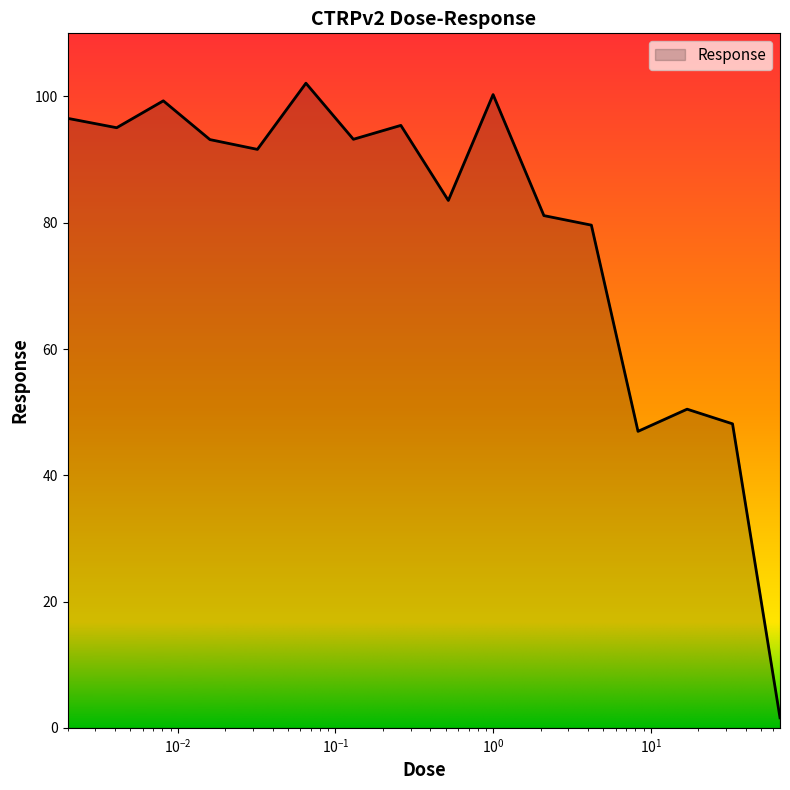

What is the greatest value displayed?

102.1